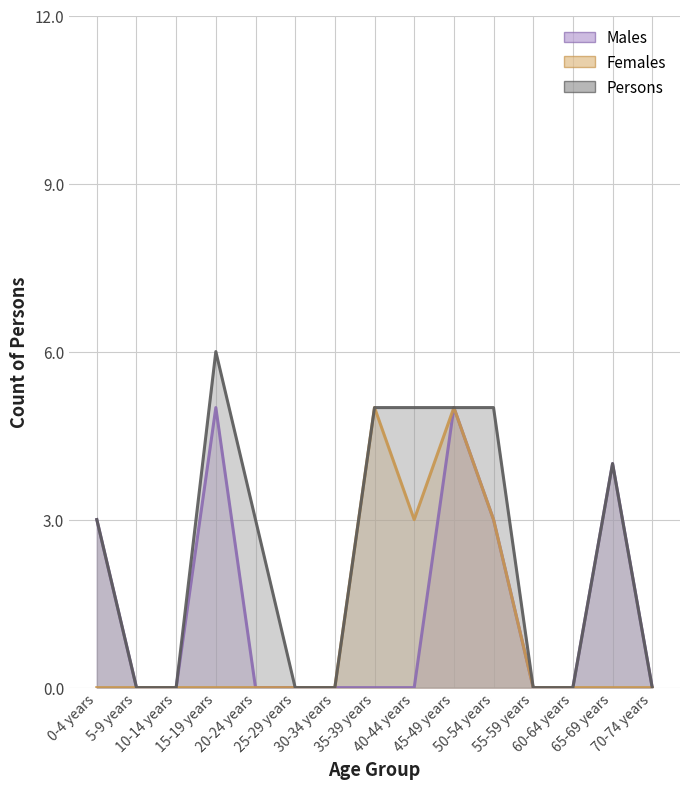

In Persons, how many points are higher than both neighbors (excluding endpoints)?

2